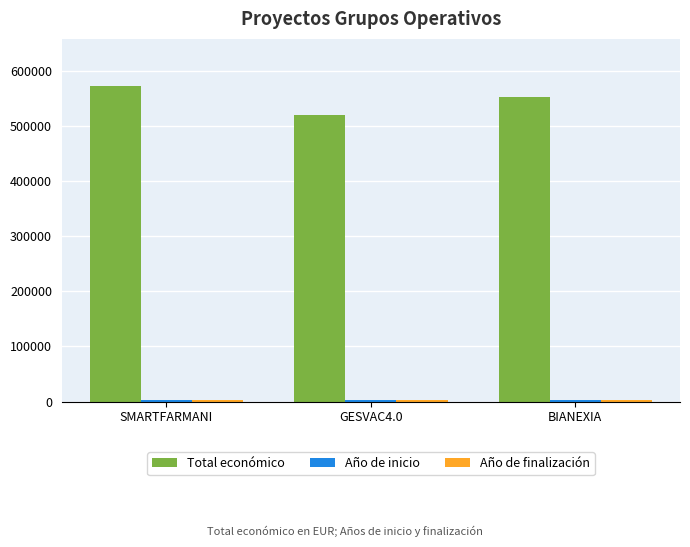

How many data points does each series have?

3